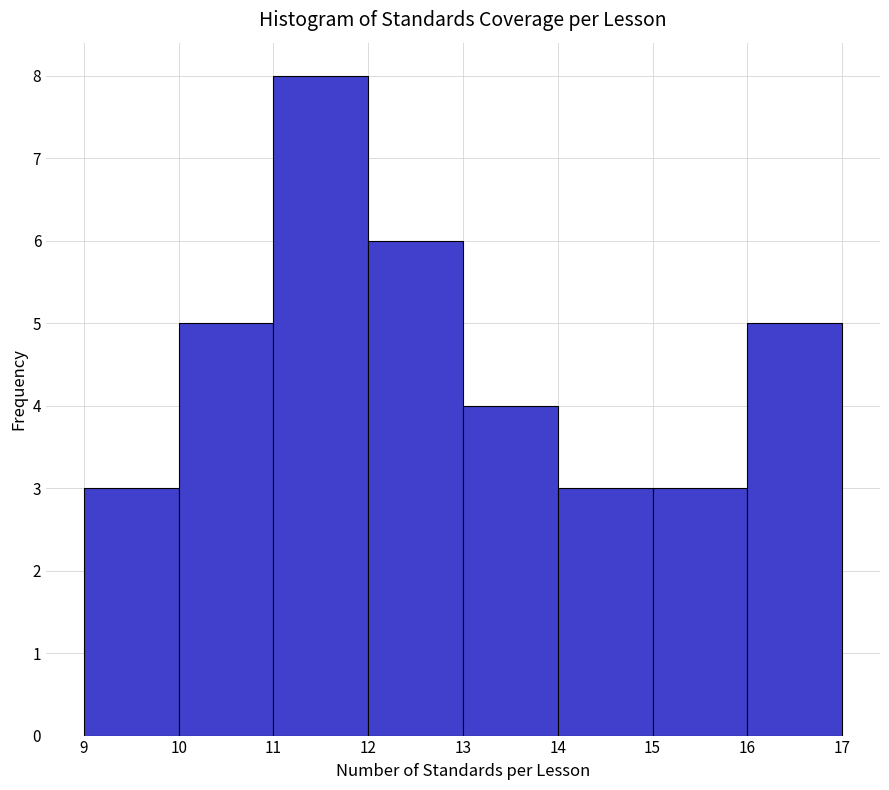

How tall is the bar that spans 10 to 11 on the x-axis? The values are not printed on the chart, so give them approximately, as read against the axis.

5